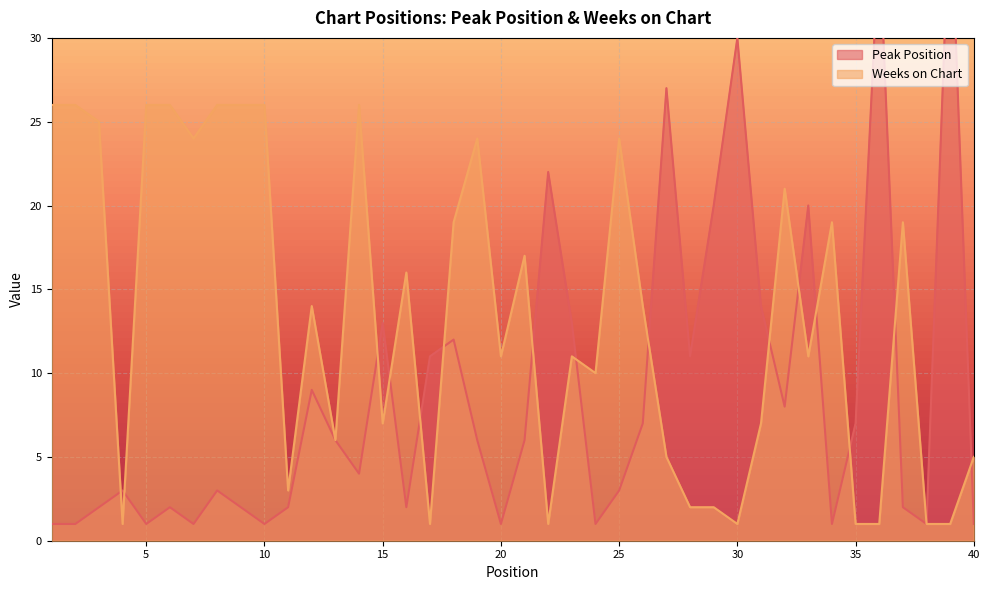

The value of Peak Position at 2 is 2. True or false?

False